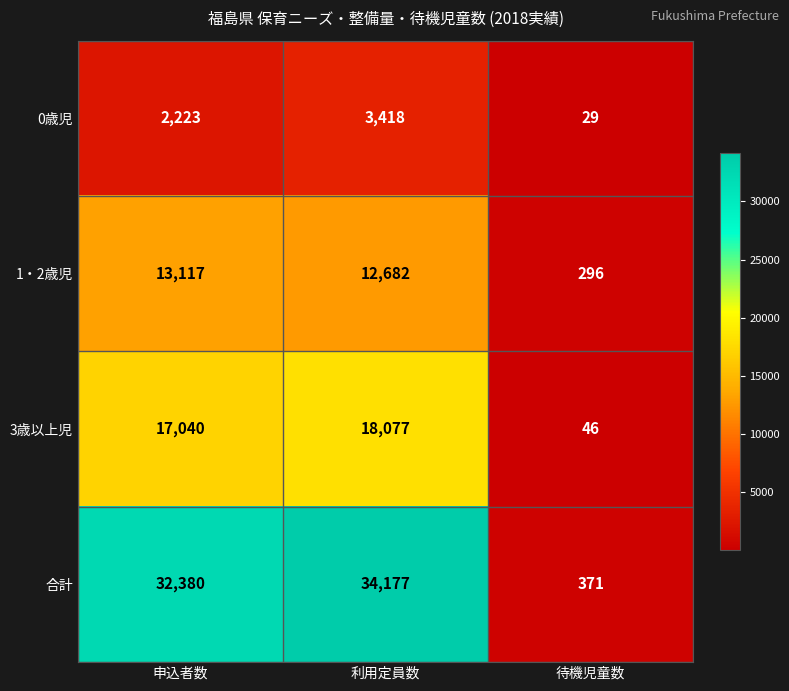

The value of 1・2歳児 at 利用定員数 is 21474. True or false?

False